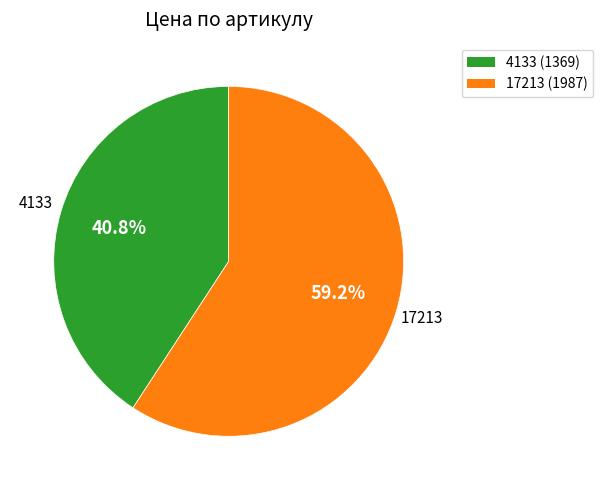

What portion of the pie excludes 17213?

40.8%